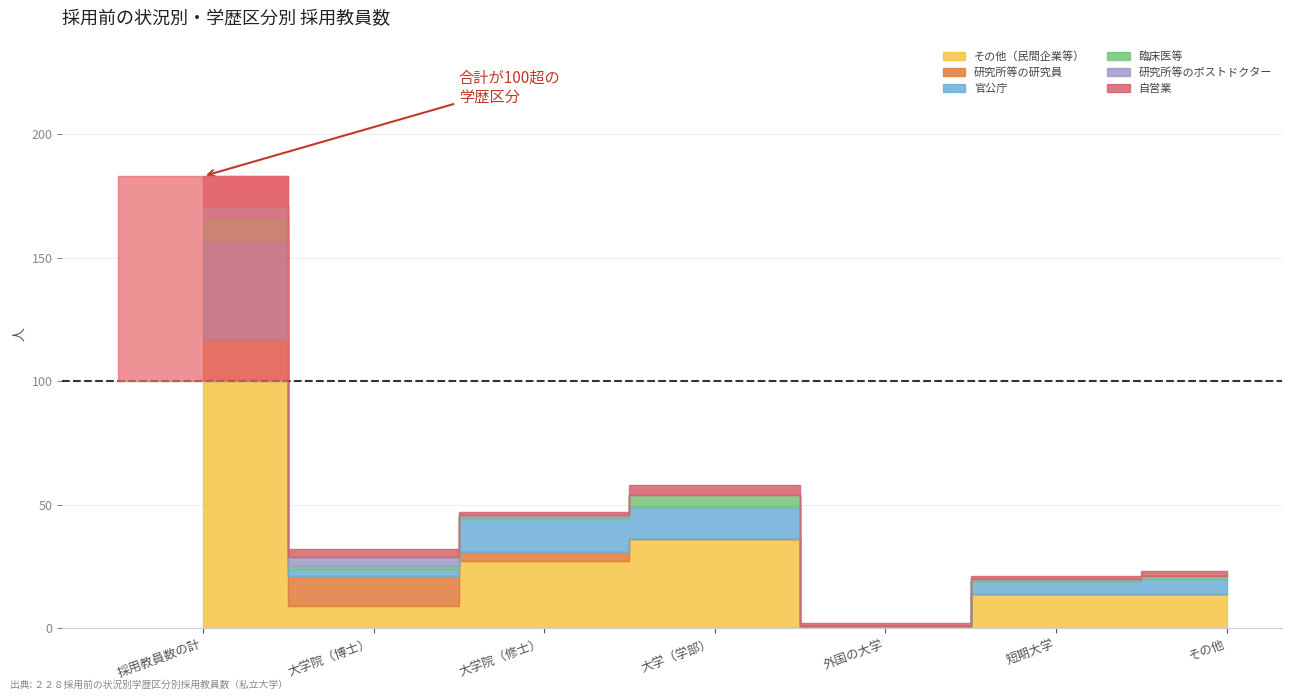

Between 大学（学部） and 採用教員数の計, which is larger?

採用教員数の計